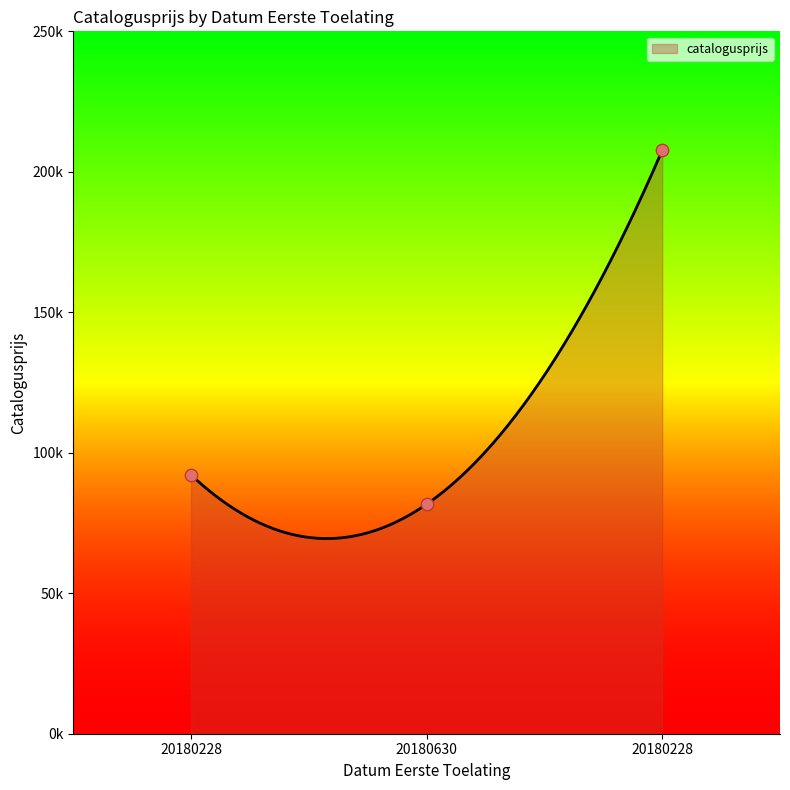

What is the change in value from 20180228 to 20180630?

-10473